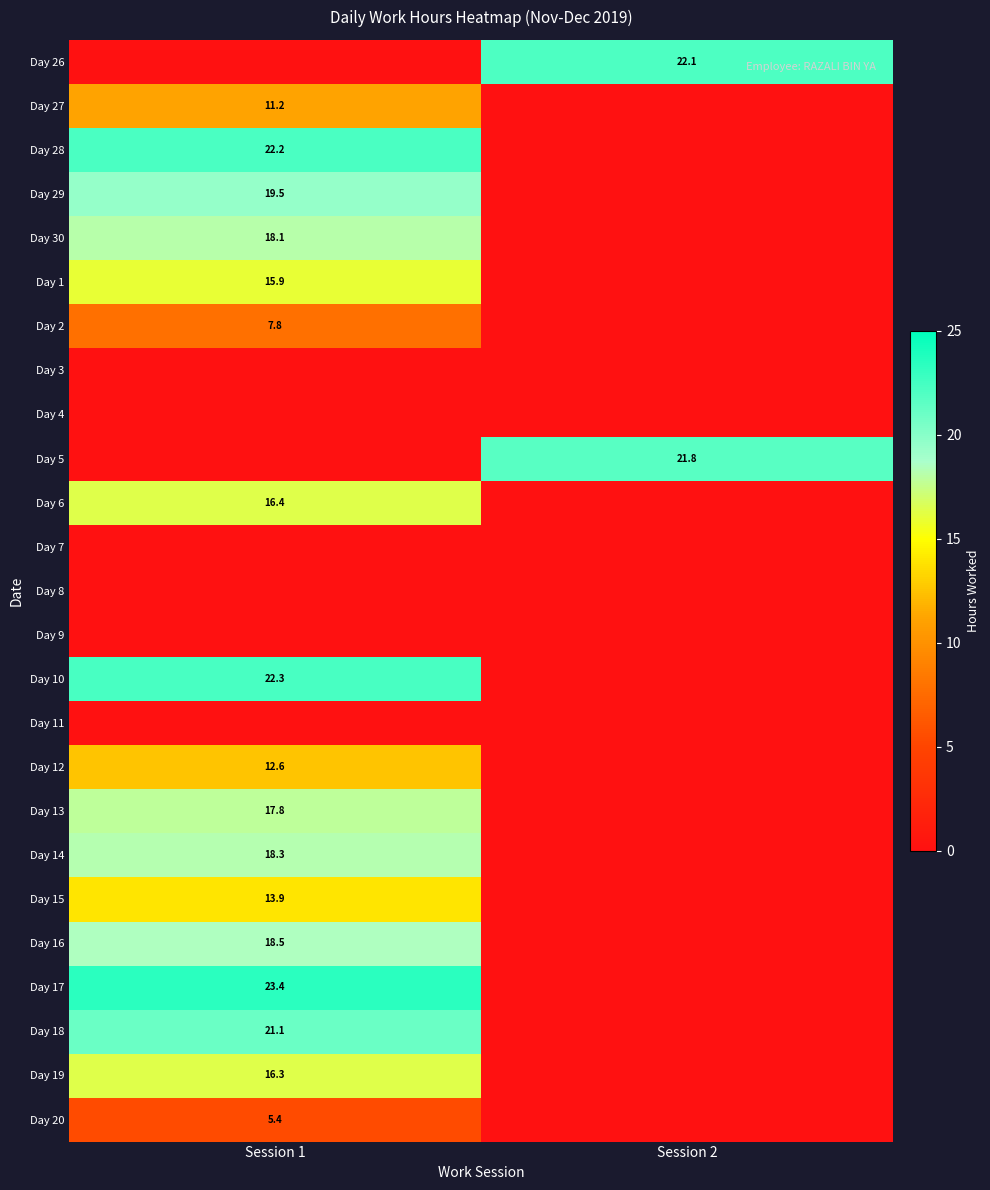

The Day 14 series shows 18.3 at Session 1. True or false?

True